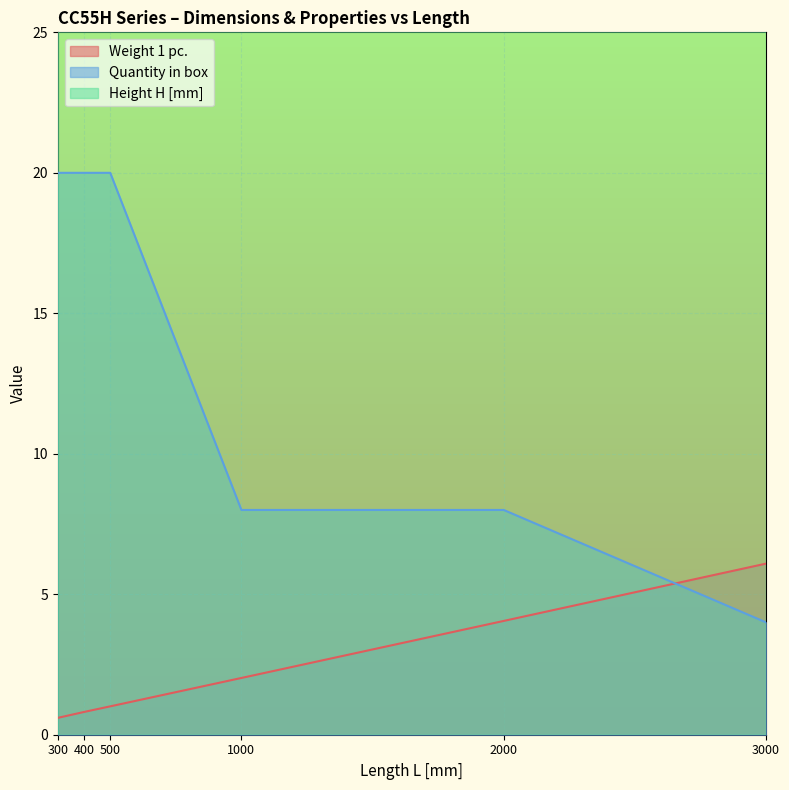

Between which two adjacent categories do Quantity in box and Weight 1 pc. first intersect?

2000 and 3000